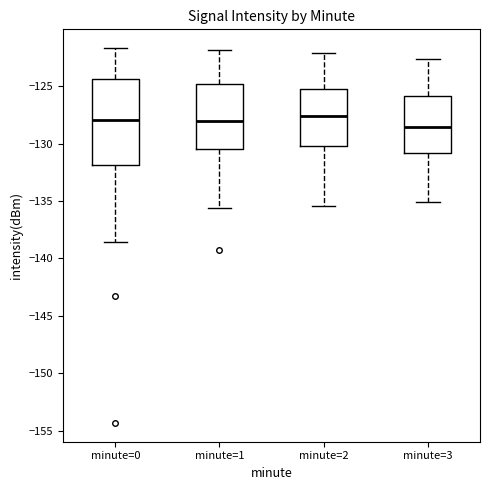

Which box is the tallest, from its lower edge to its upper edge?

minute=0